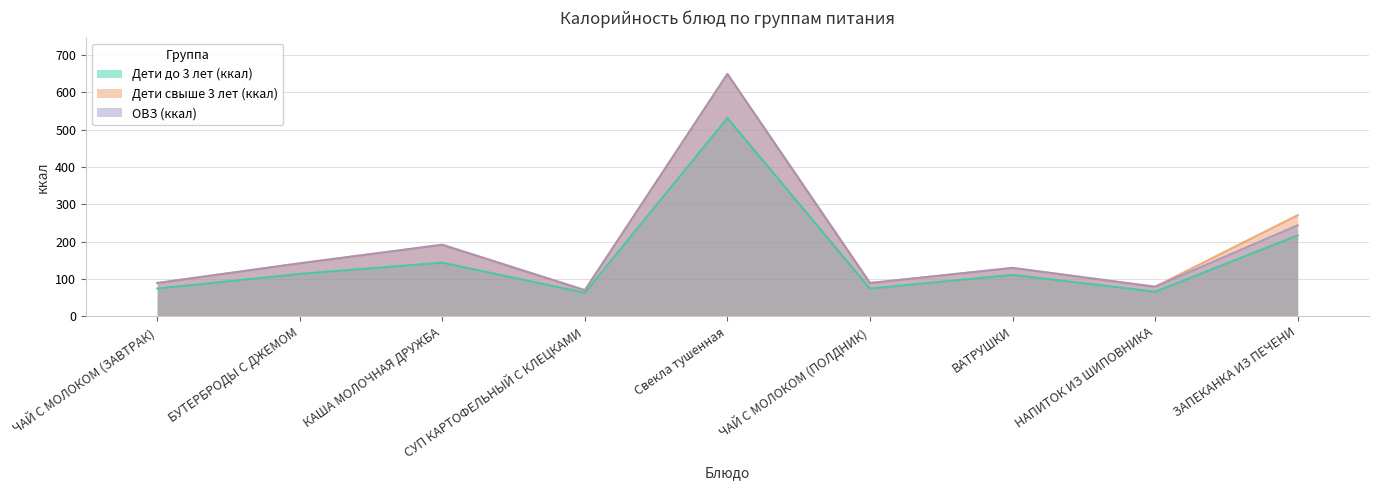

Which label corresponds to the largest value in the chart?

Свекла тушенная